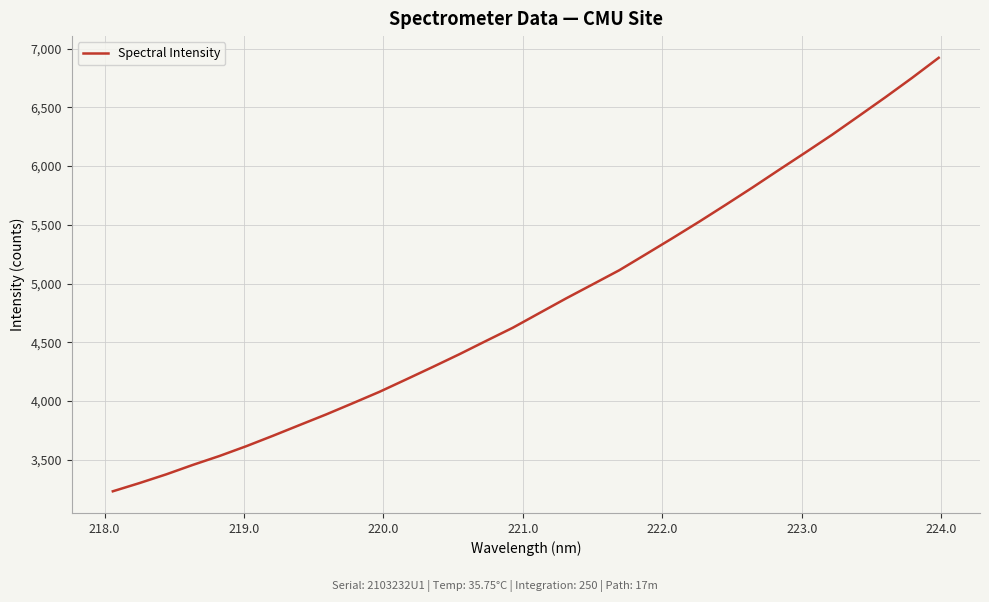

What is the difference between the maximum and minimum values?

3692.6